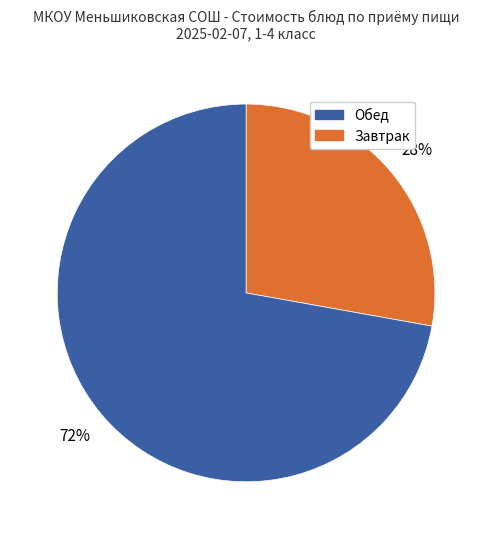

Does any single category account for the majority?

Yes